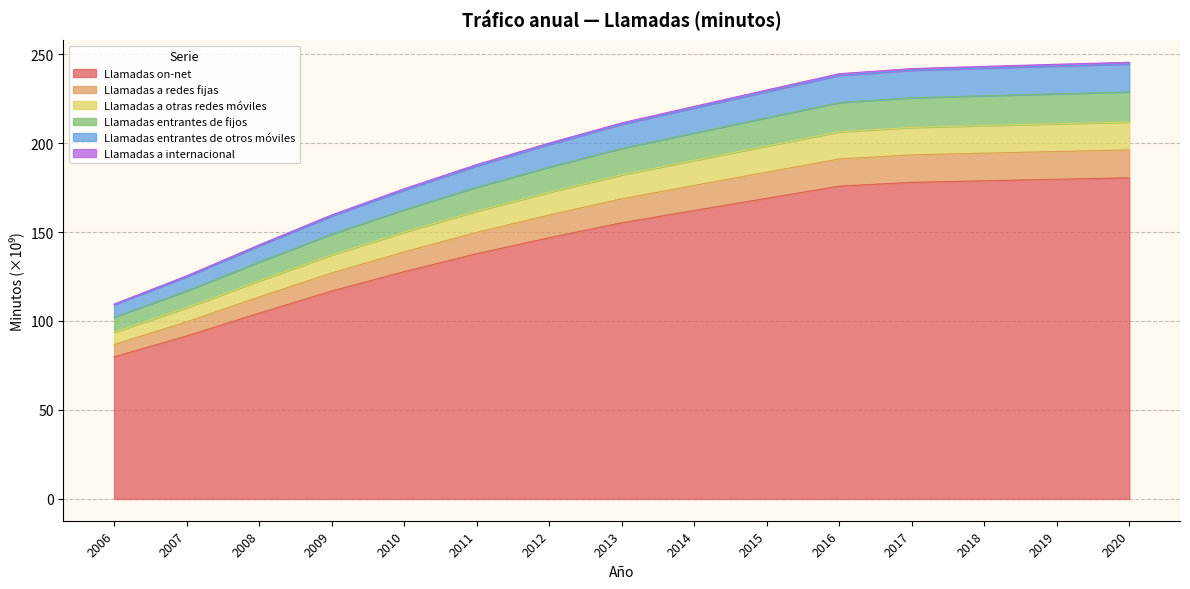

Where is Llamadas a internacional nearest to the value 176?

2010